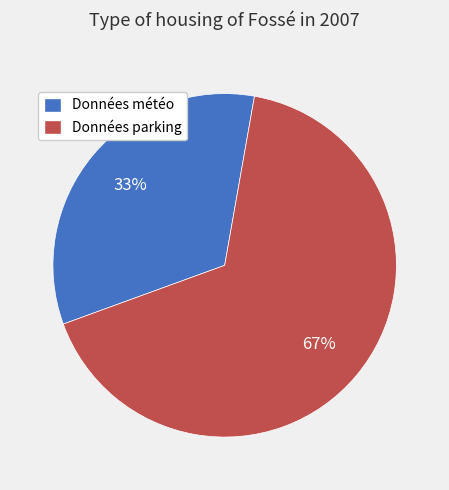

Rank the categories by value from lowest to highest.

Données météo, Données parking